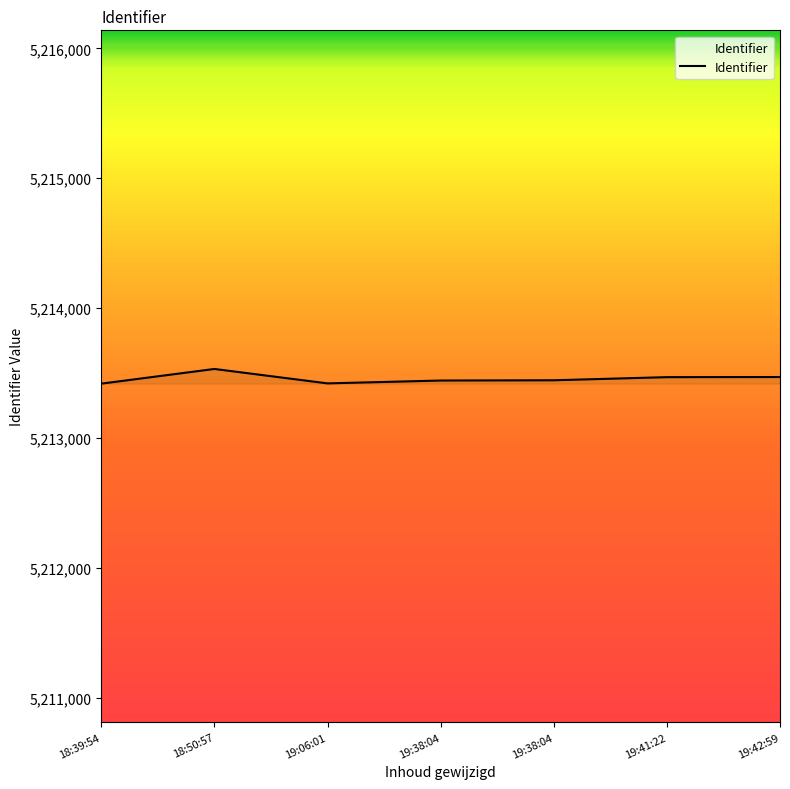

How many points are lower than both their immediate neighbors (excluding endpoints)?

1